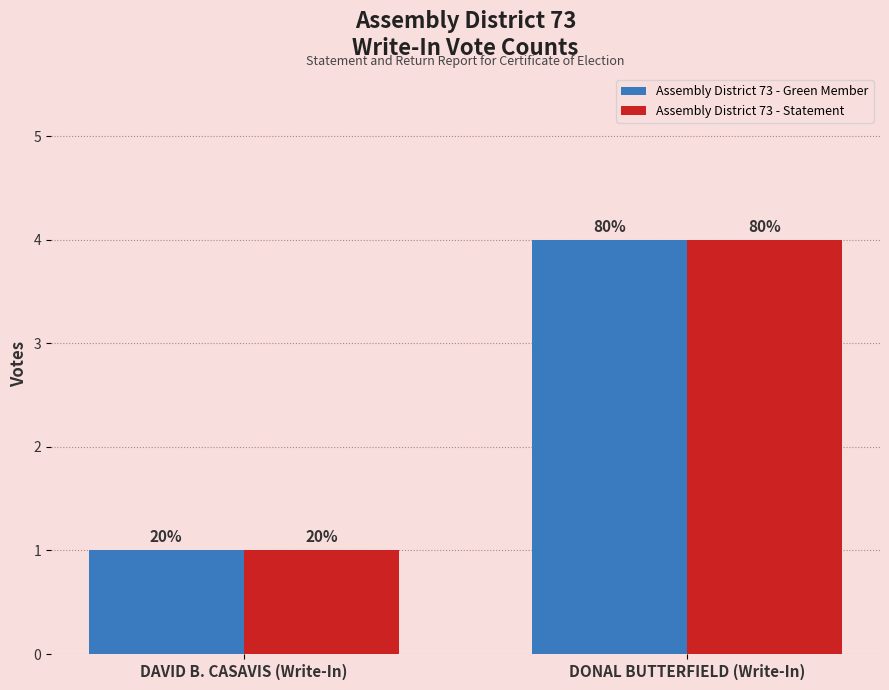

What are all the series names shown in the legend?

Assembly District 73 - Green Member, Assembly District 73 - Statement